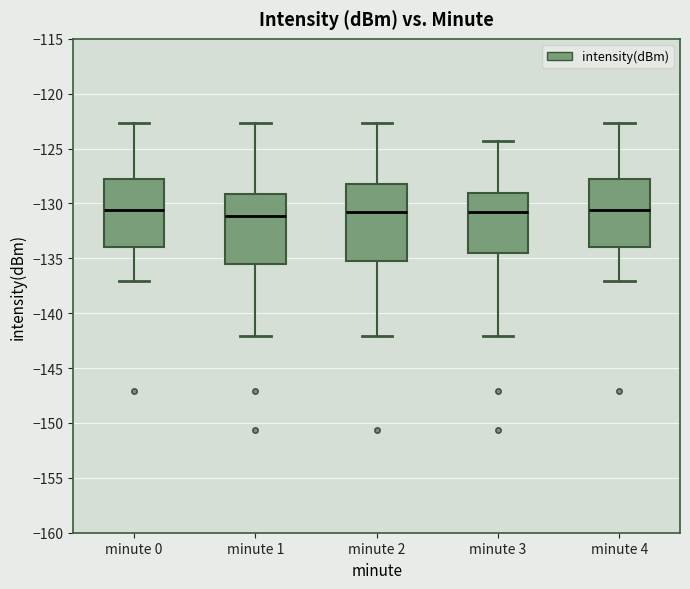

Reading left to right, read every box against the y-axis: the position of its median line, the range the box covers, and the ends of its whiskers. The values are not printed on the chart, so give them approximately, as read against the axis.

minute 0: median -130.5, box -134.0 to -127.5, whiskers -137.0 to -122.5
minute 1: median -131.0, box -135.5 to -129.0, whiskers -142.0 to -122.5
minute 2: median -131.0, box -135.5 to -128.0, whiskers -142.0 to -122.5
minute 3: median -131.0, box -134.5 to -129.0, whiskers -142.0 to -124.5
minute 4: median -130.5, box -134.0 to -127.5, whiskers -137.0 to -122.5